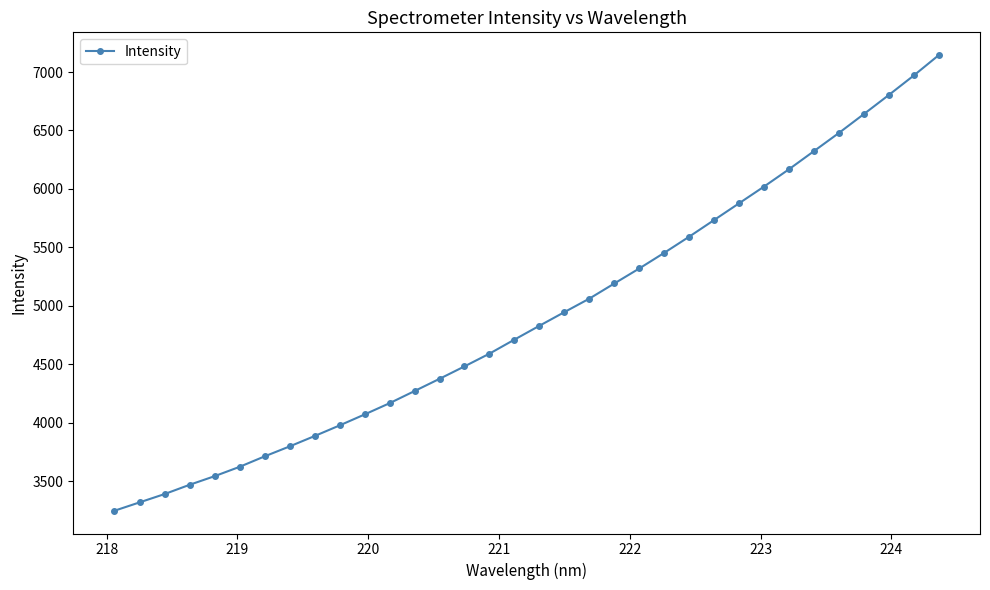

What is the sum of all values?

167204.5